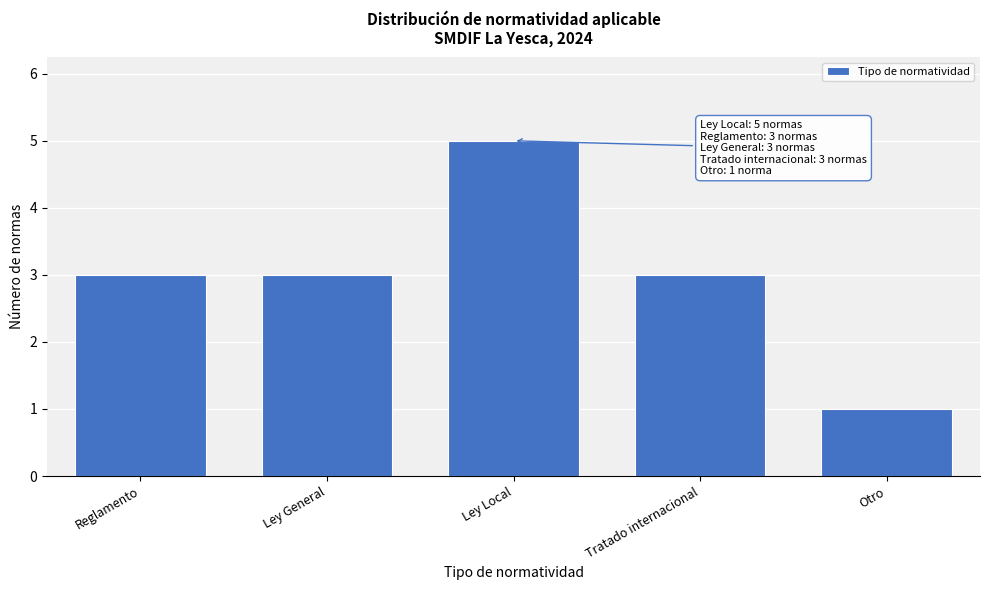

Reading right to left, extract all data points from this chart.

Otro=1	Tratado internacional=3	Ley Local=5	Ley General=3	Reglamento=3